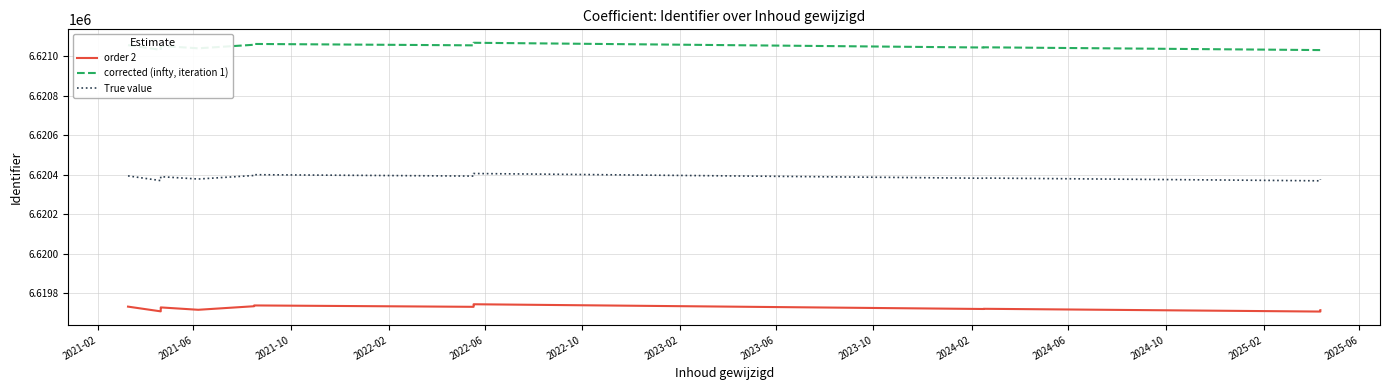

What is the label of the 2nd point from the left?

2021-06